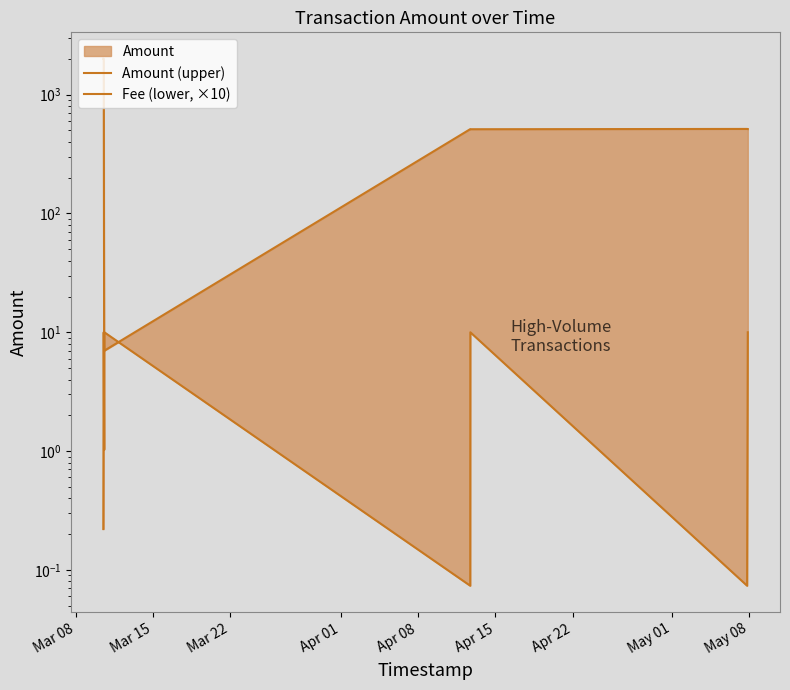

What position from the left is Apr 15?

6